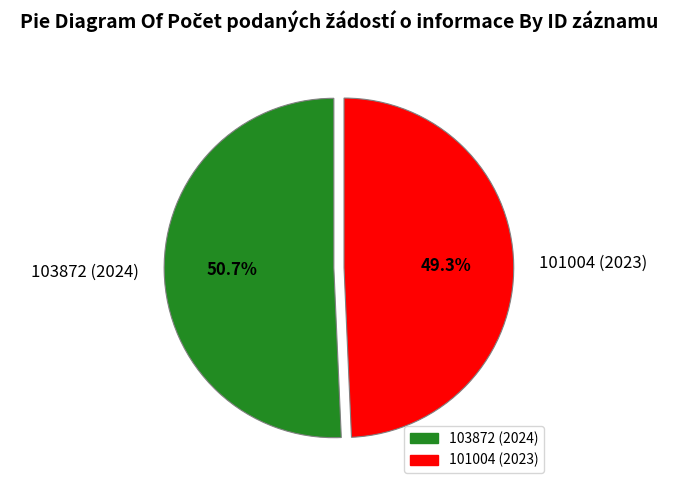

Count the number of slices in the pie.

2